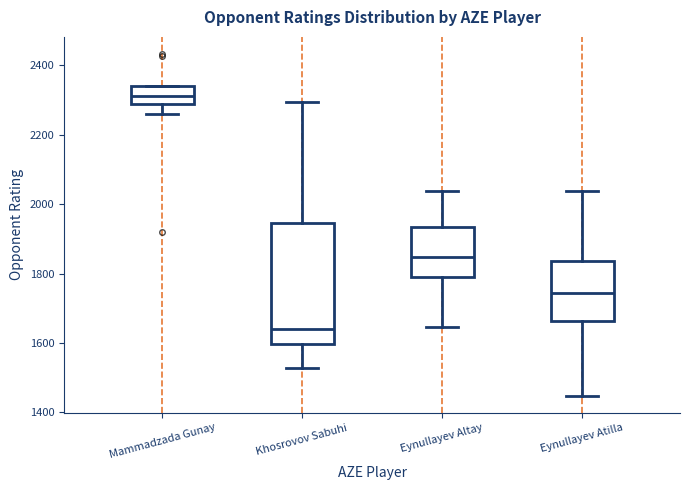

Reading left to right, read every box against the y-axis: the position of its median line, the range the box covers, and the ends of its whiskers. The values are not printed on the chart, so give them approximately, as read against the axis.

Mammadzada Gunay: median 2320, box 2280 to 2340, whiskers 2260 to 2340
Khosrovov Sabuhi: median 1640, box 1600 to 1940, whiskers 1520 to 2300
Eynullayev Altay: median 1840, box 1800 to 1940, whiskers 1640 to 2040
Eynullayev Atilla: median 1740, box 1660 to 1840, whiskers 1440 to 2040